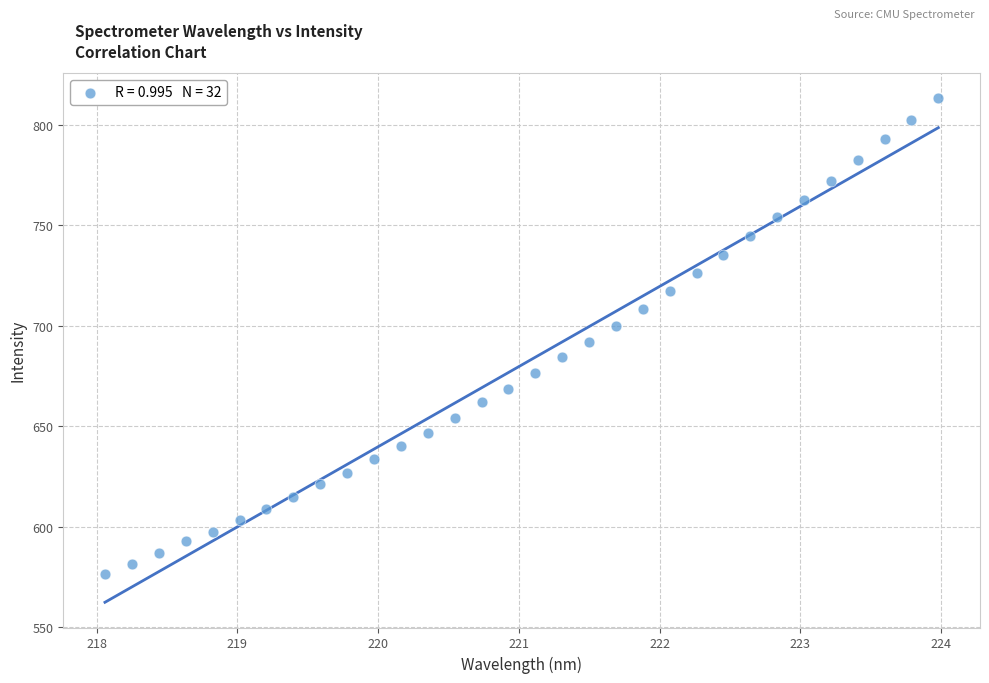

What is the range of X values (max minus min)?

5.9